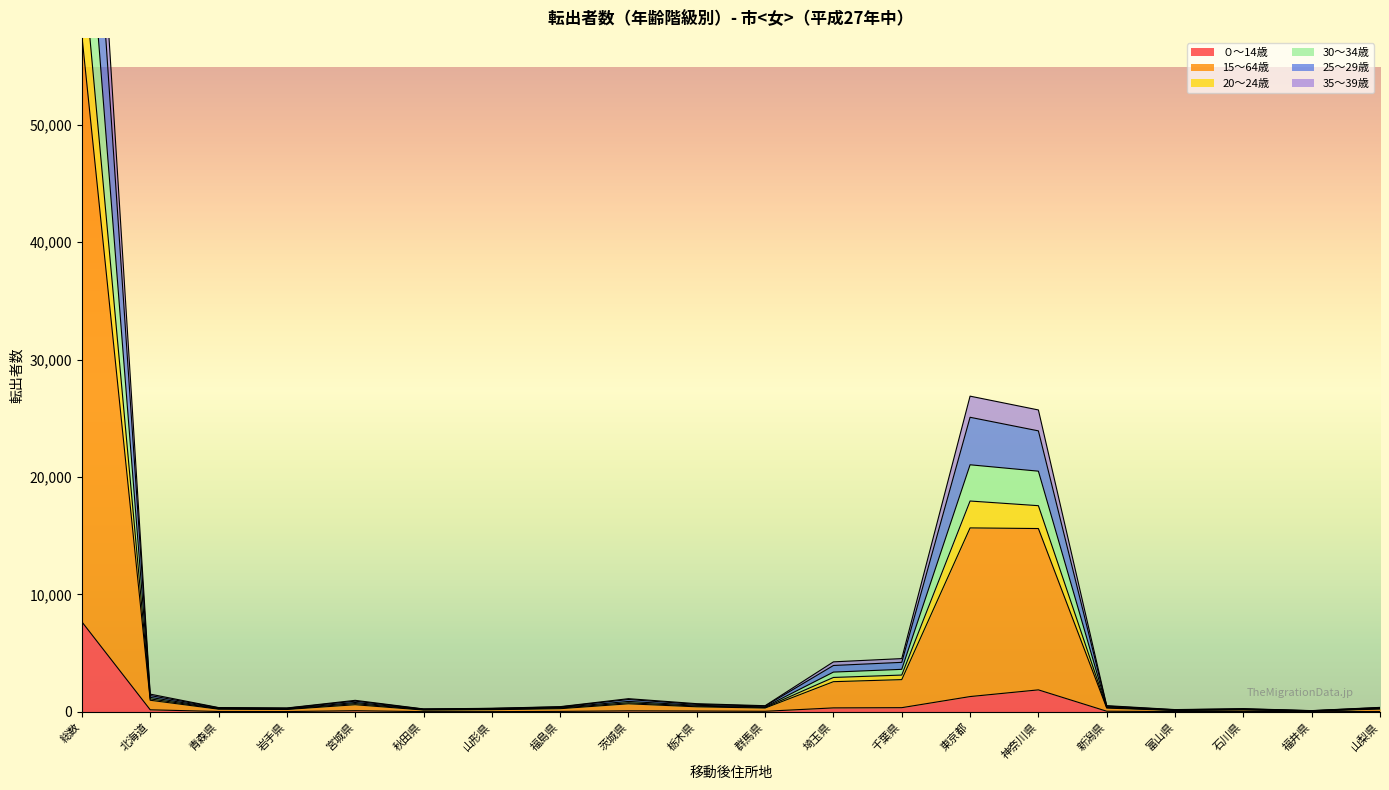

What is the label of the 16th point from the right?

宮城県